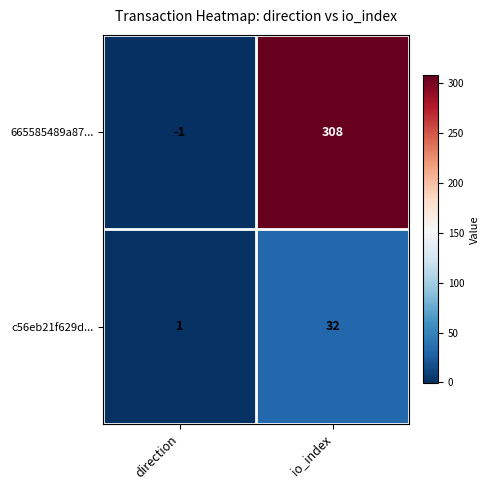

What is the sum of the c56eb21f629d... values at io_index and direction?

33